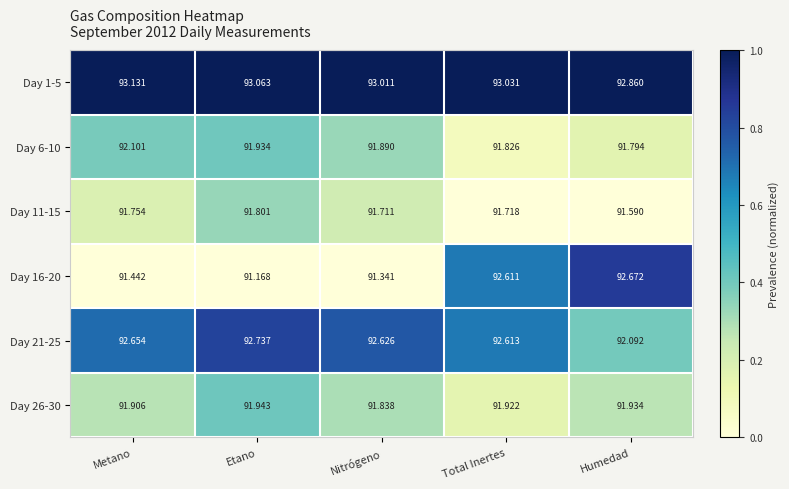

Where is Day 6-10 nearest to the value 91?

Humedad